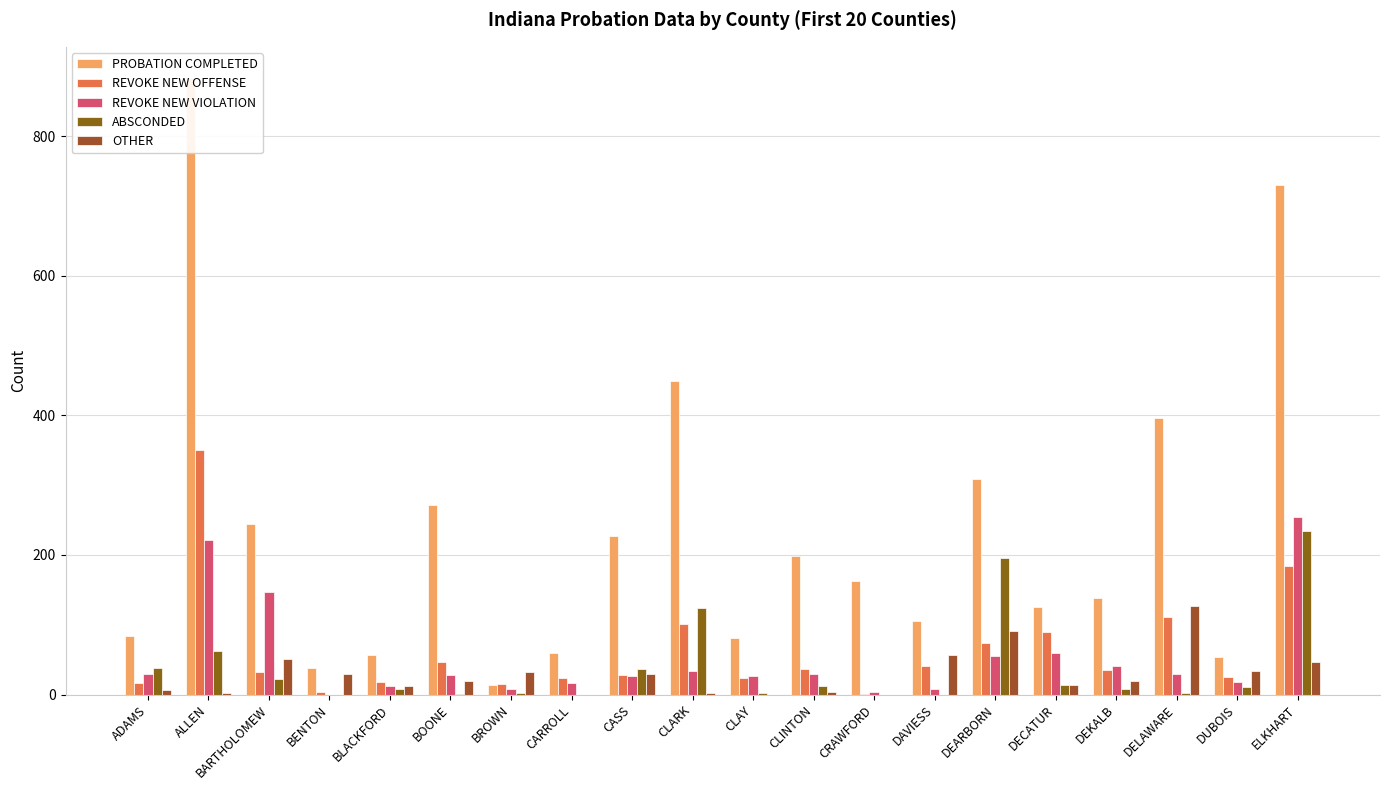

How many groups of bars are there?

20